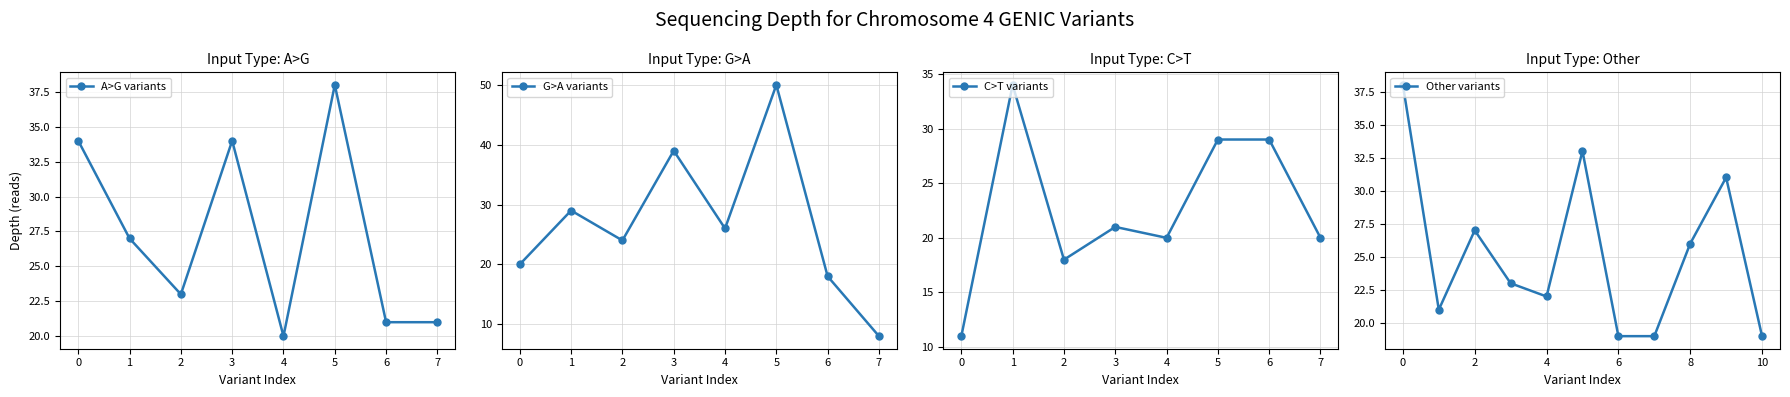

Which category has the highest value in the A>G variants series?

5